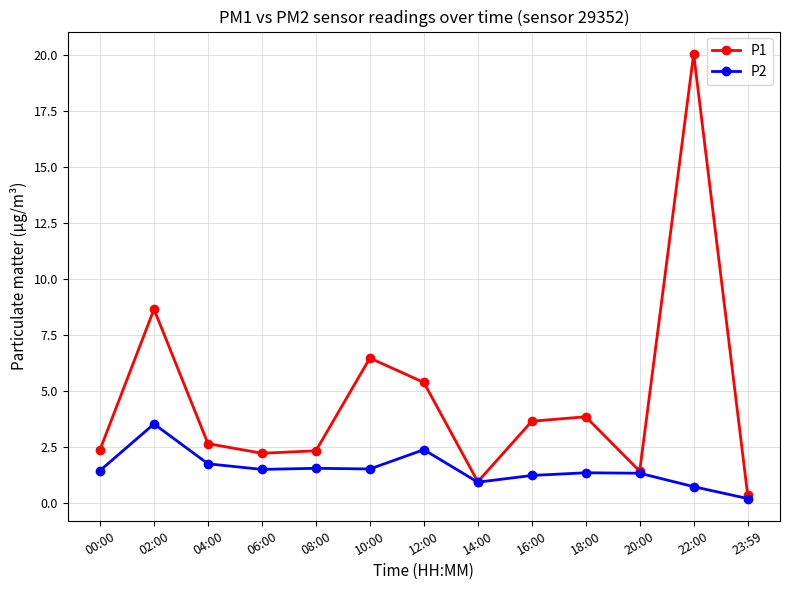

List the series in order of their overall mean, lowest first.

P2, P1